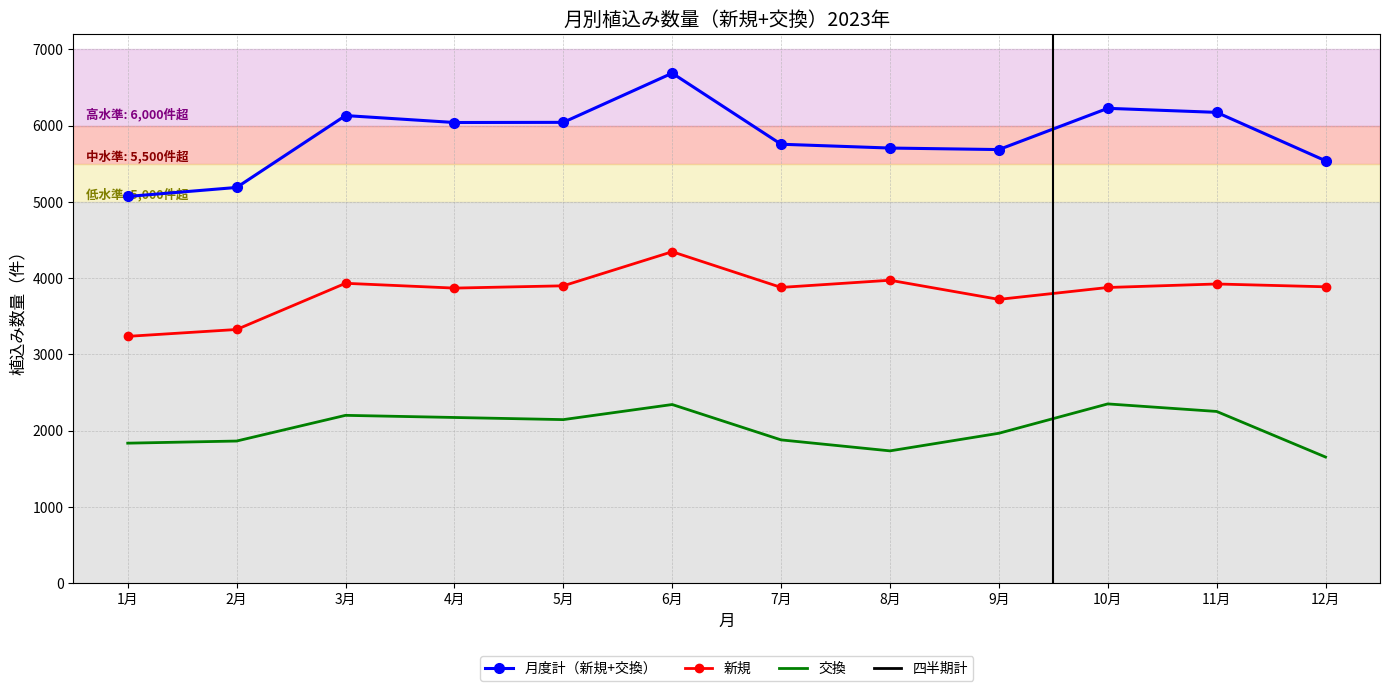

True or false: 交換 and 月度計 cross at least once.

False